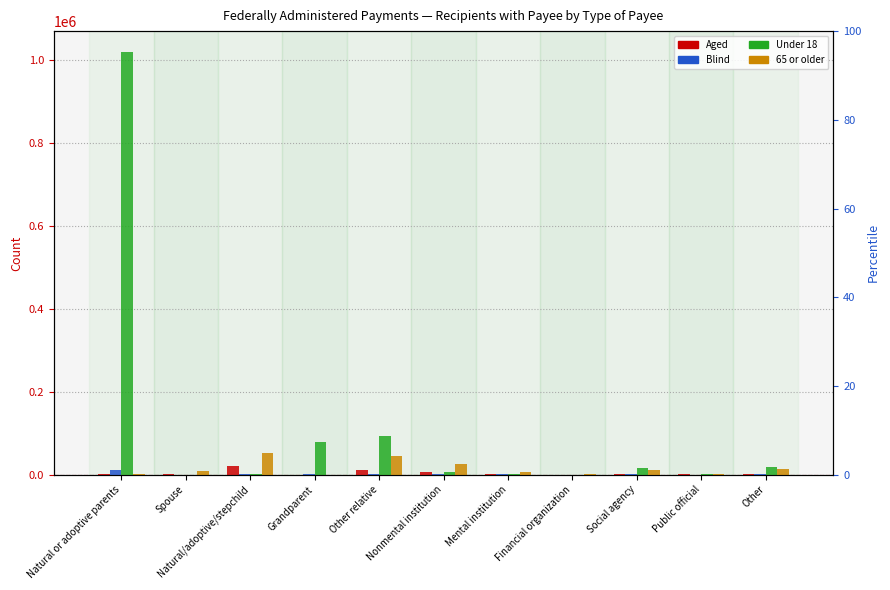

What is the total value across all series at Mental institution?

10484